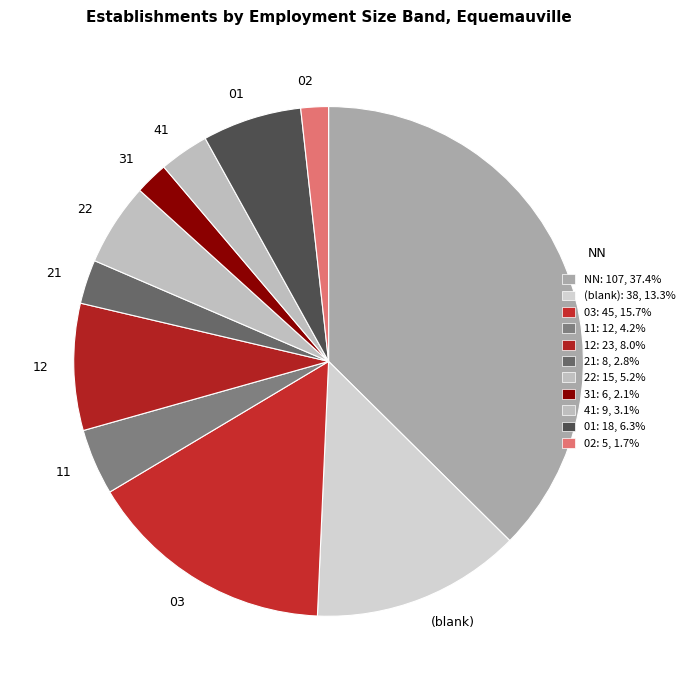

Combined, do (blank) and 01 account for over 50%?

No